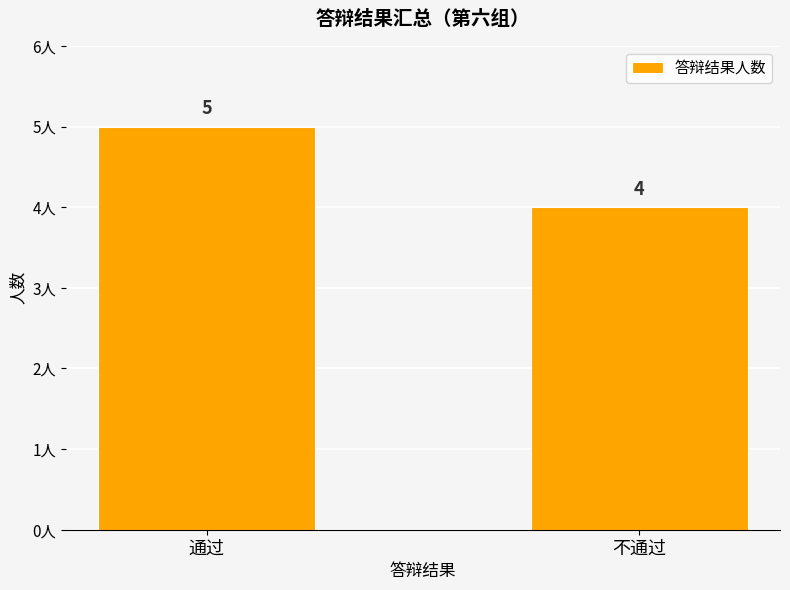

The value at 不通过 is 4. True or false?

True